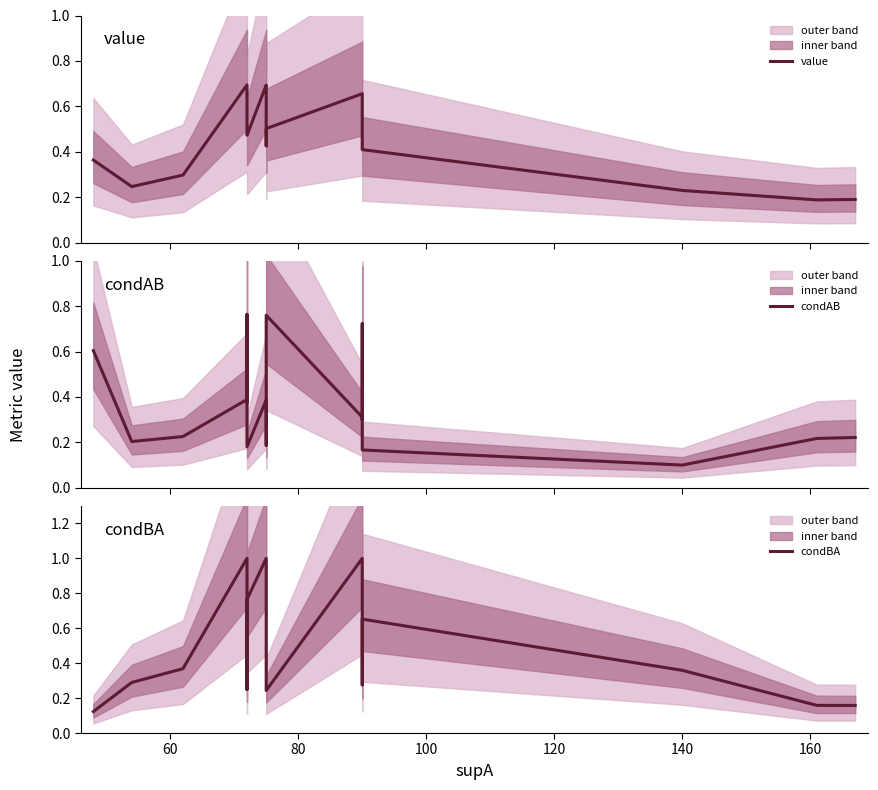

Which series has the widest spread of values?

condBA